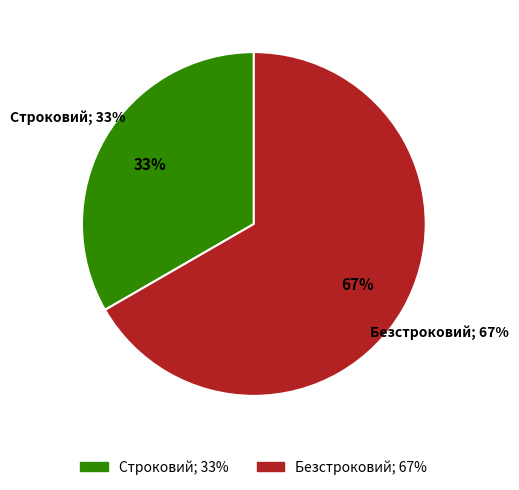

What percentage is NOT represented by Безстроковий?

33.3%